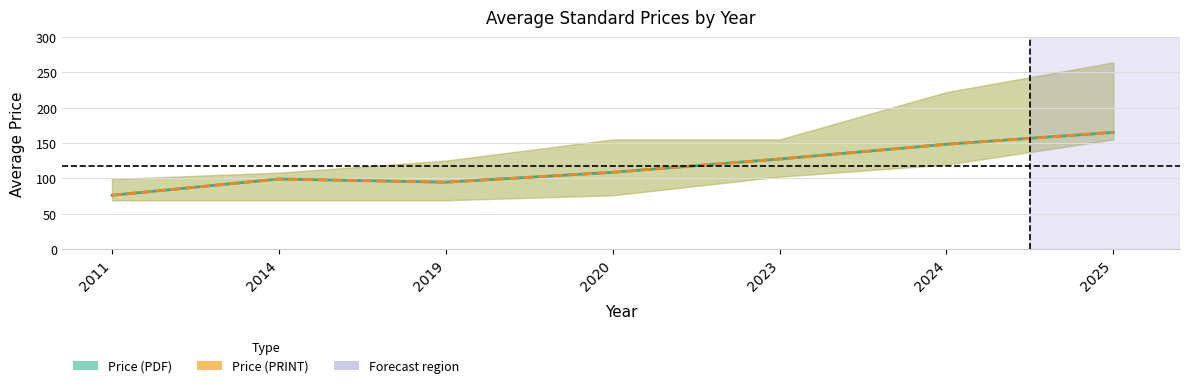

True or false: Price (PRINT) has a value of 148.2 at 2024.

True